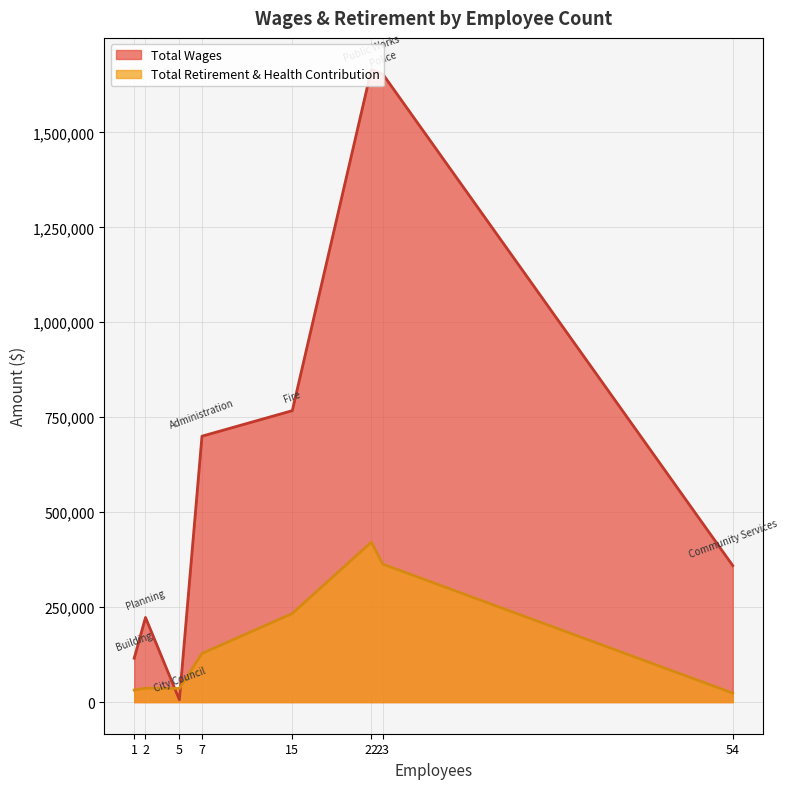

What is the difference between the maximum and minimum values in the Total Retirement & Health Contribution series?

397525